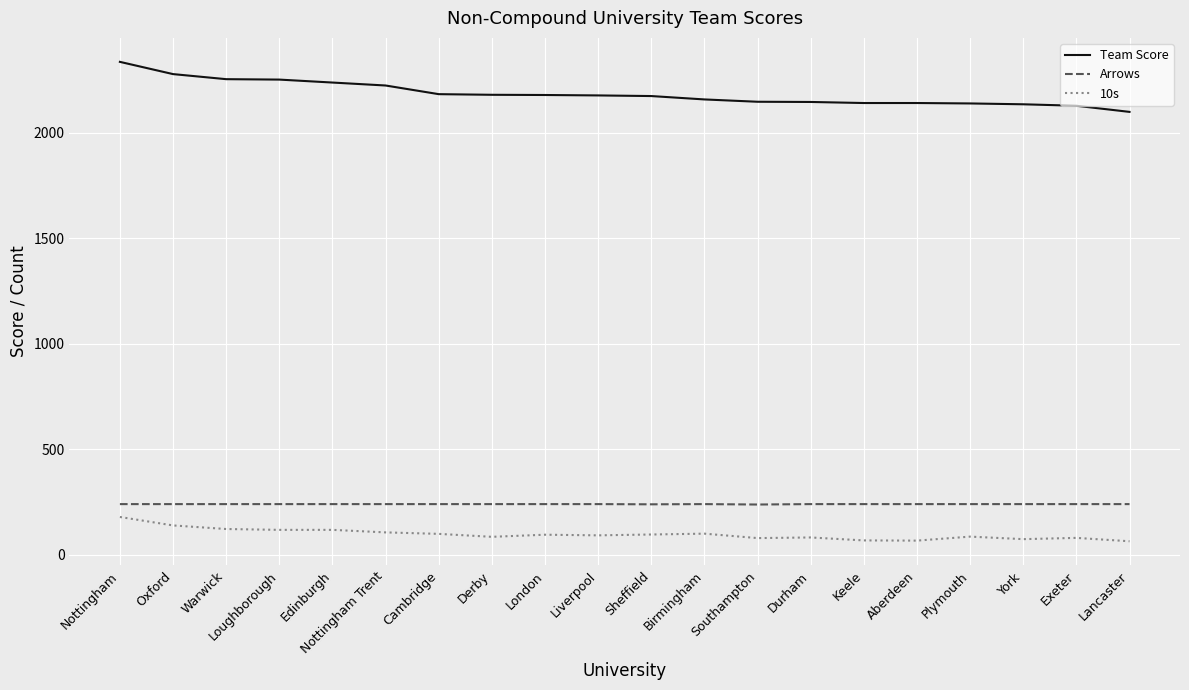

How many distinct data groups are displayed?

3